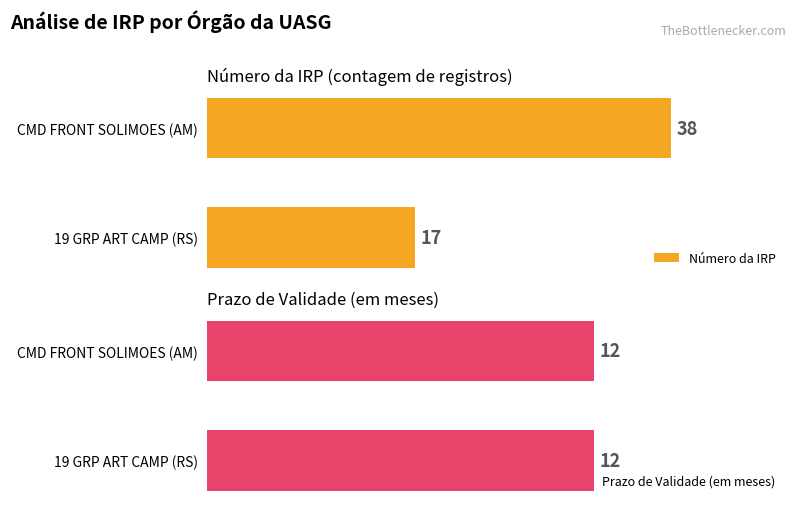

Rank the series by their maximum value, from highest to lowest.

Número da IRP, Prazo de Validade (em meses)